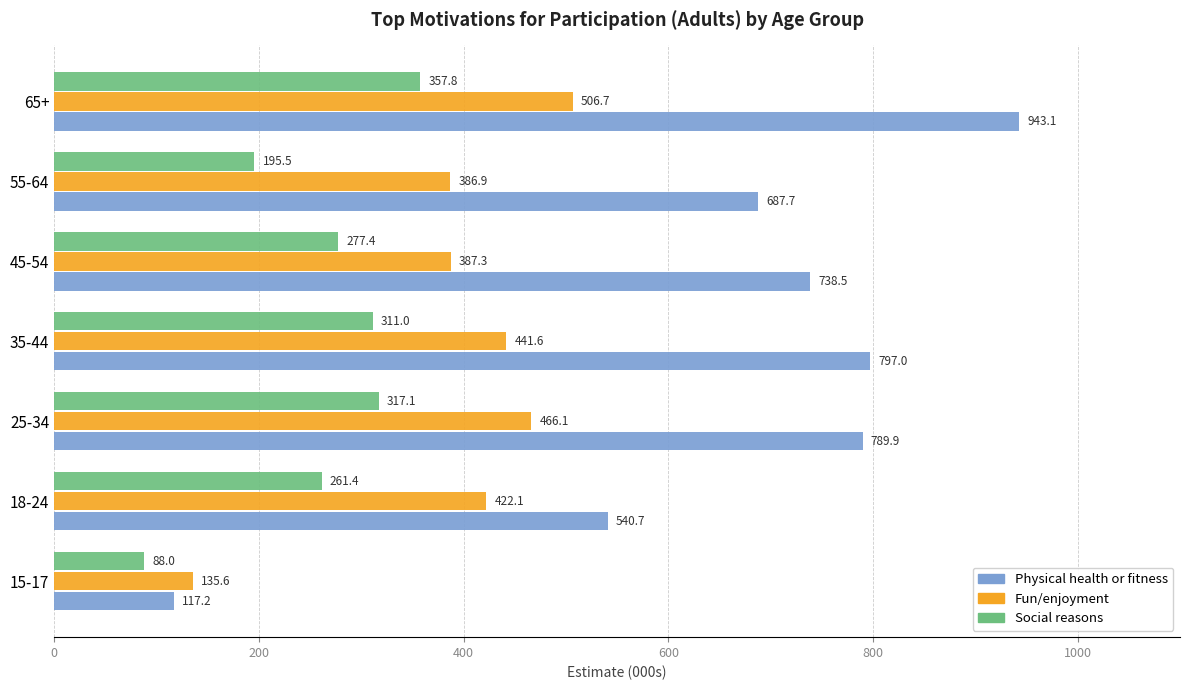

Which series changed the most between 18-24 and 45-54?

Physical health or fitness